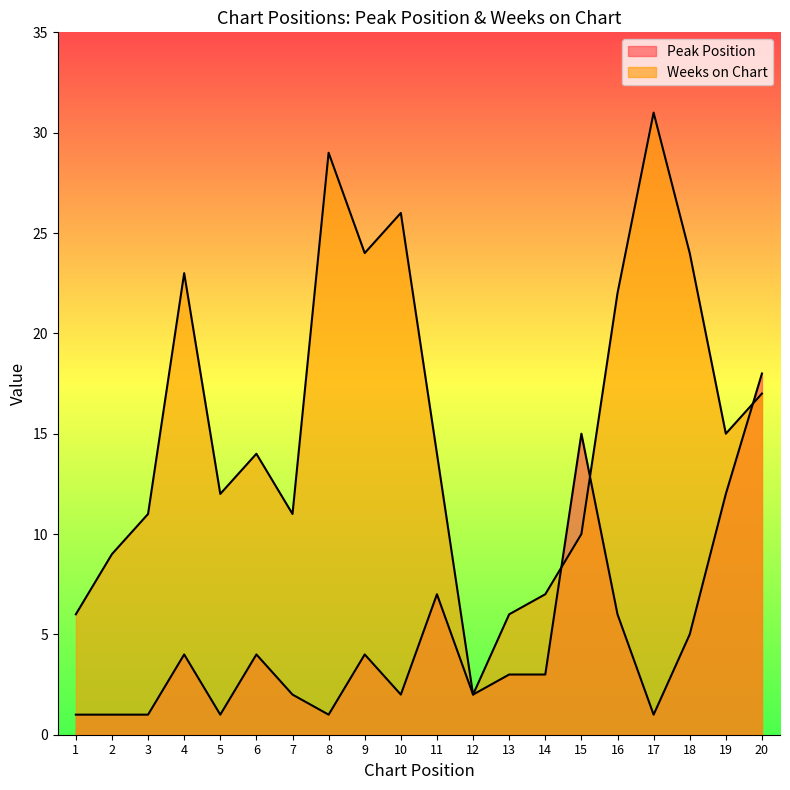

Between 16 and 5, which is larger?

16